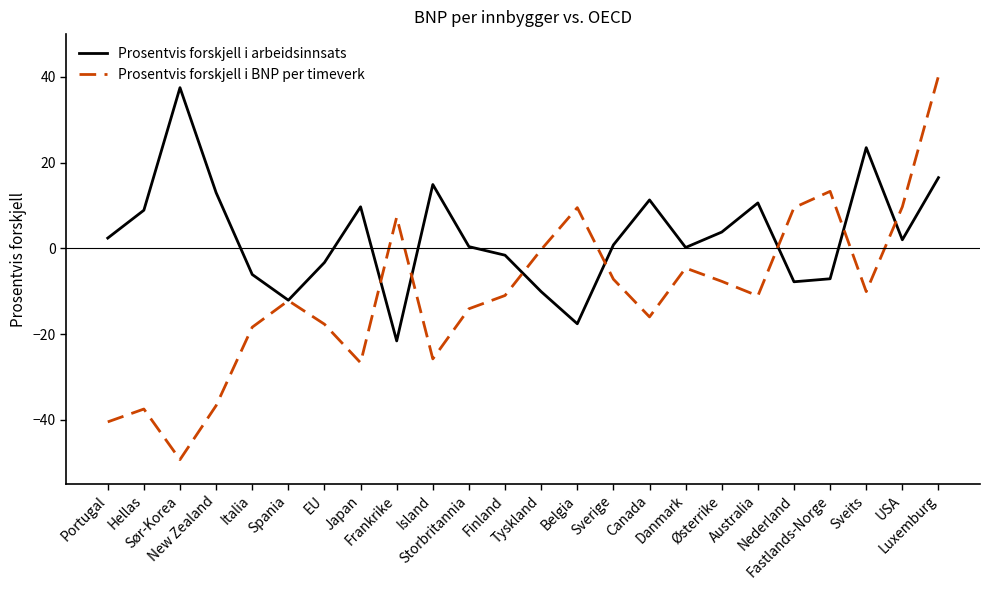

Which series has the widest spread of values?

Prosentvis forskjell i BNP per timeverk